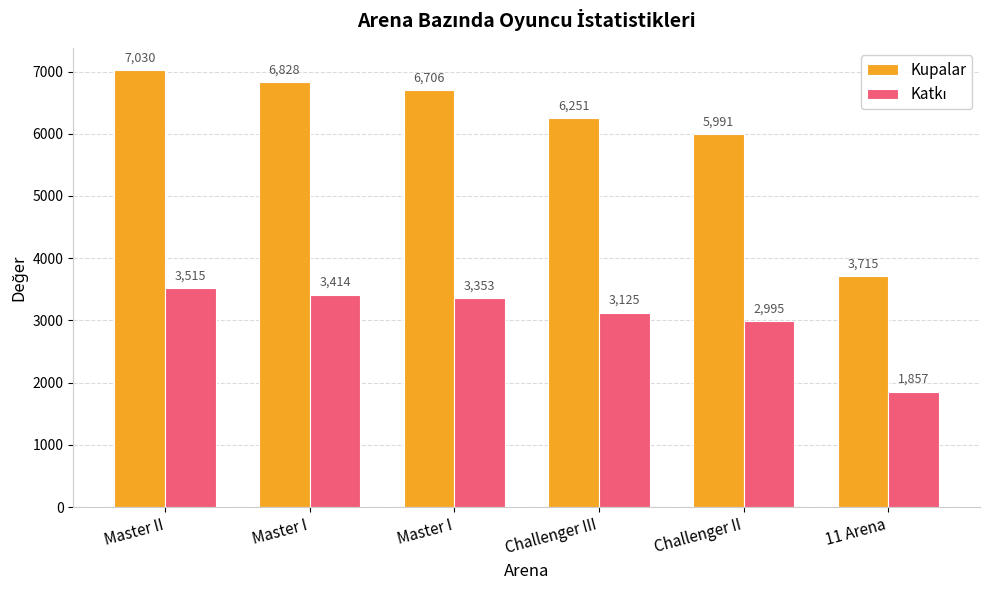

What is the label of the 2nd bar from the left?

Master I